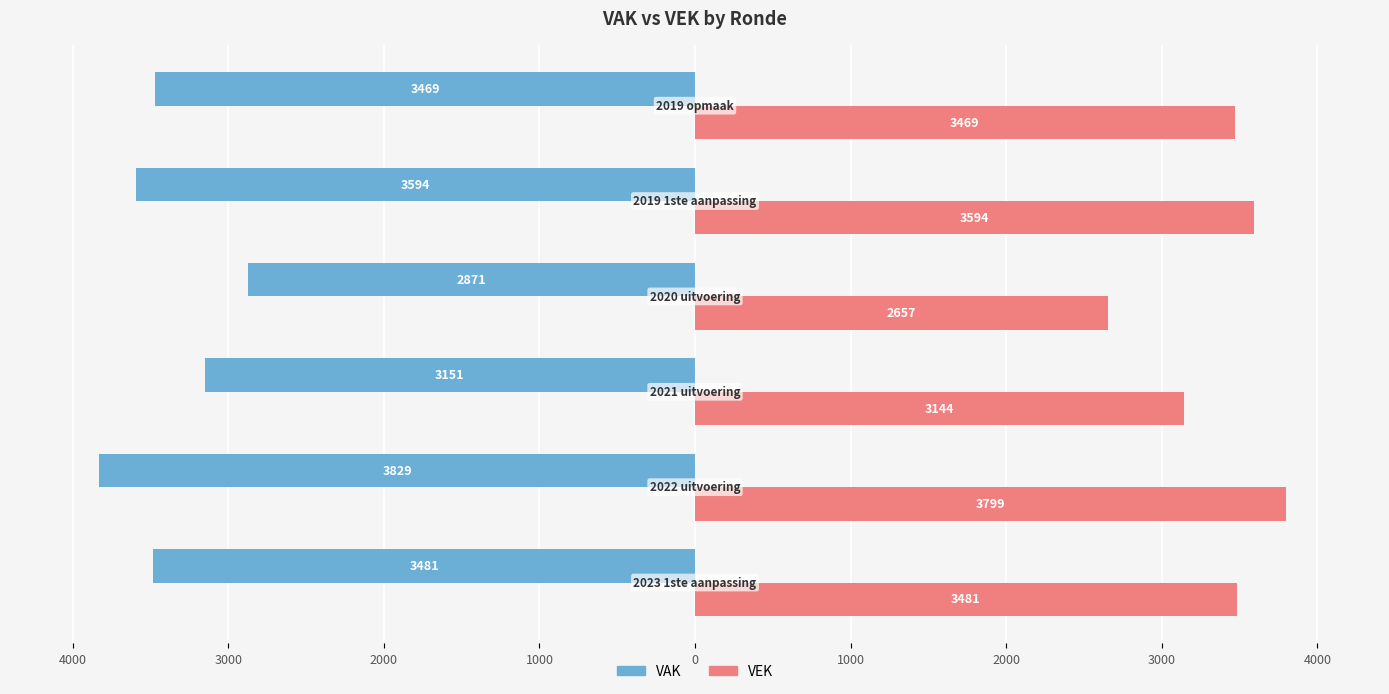

What are all the series names shown in the legend?

VAK, VEK